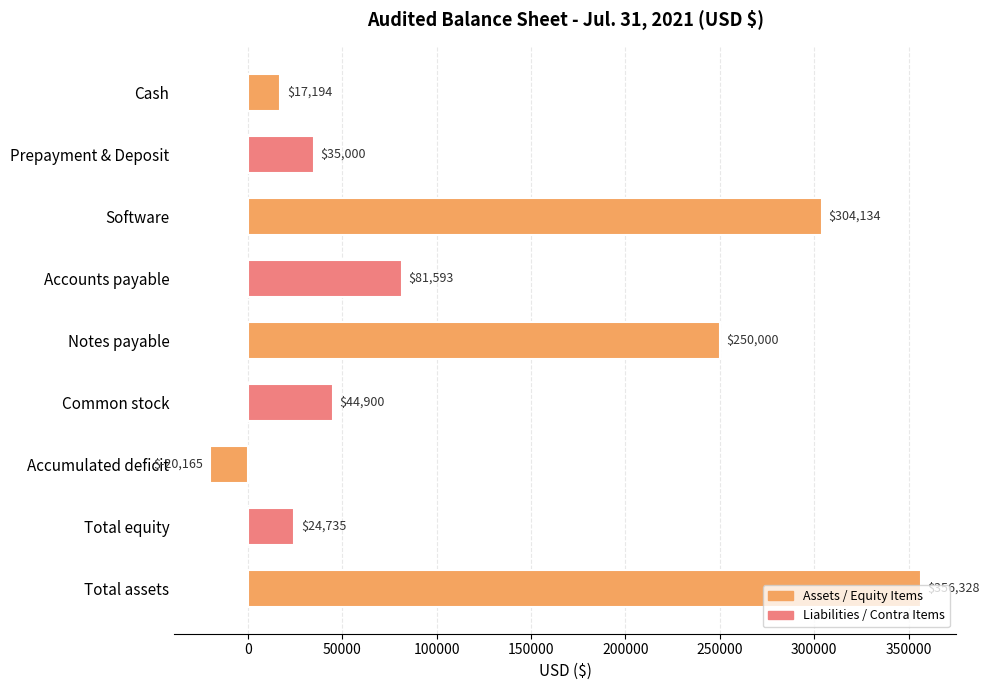

Between Accumulated deficit and Cash, which is larger?

Cash